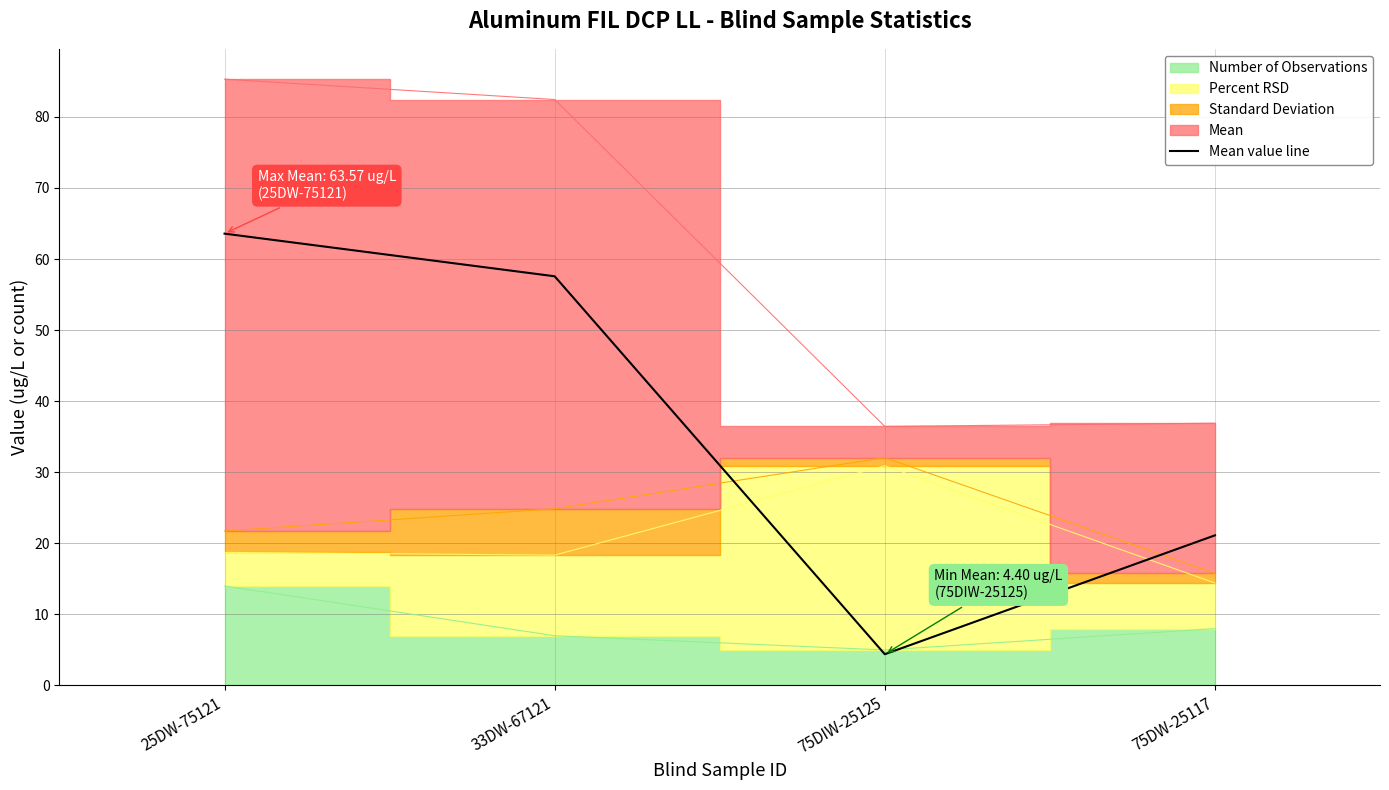

Which category has the highest value across all series?

25DW-75121